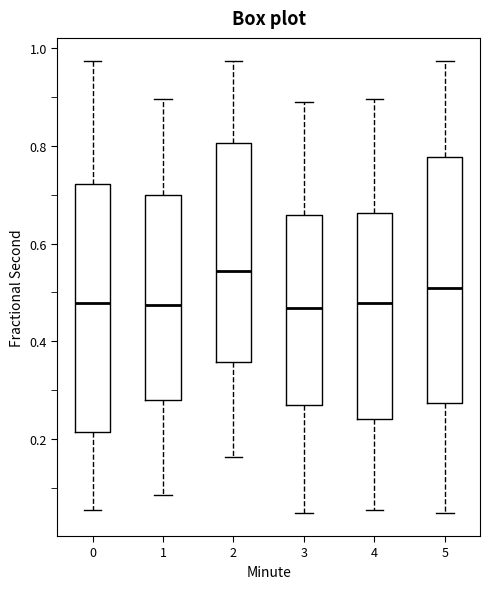

Reading left to right, read every box against the y-axis: the position of its median line, the range the box covers, and the ends of its whiskers. The values are not printed on the chart, so give them approximately, as read against the axis.

0: median 0.48, box 0.22 to 0.72, whiskers 0.06 to 0.98
1: median 0.48, box 0.28 to 0.70, whiskers 0.08 to 0.90
2: median 0.54, box 0.36 to 0.80, whiskers 0.16 to 0.98
3: median 0.46, box 0.26 to 0.66, whiskers 0.04 to 0.88
4: median 0.48, box 0.24 to 0.66, whiskers 0.06 to 0.90
5: median 0.50, box 0.28 to 0.78, whiskers 0.04 to 0.98